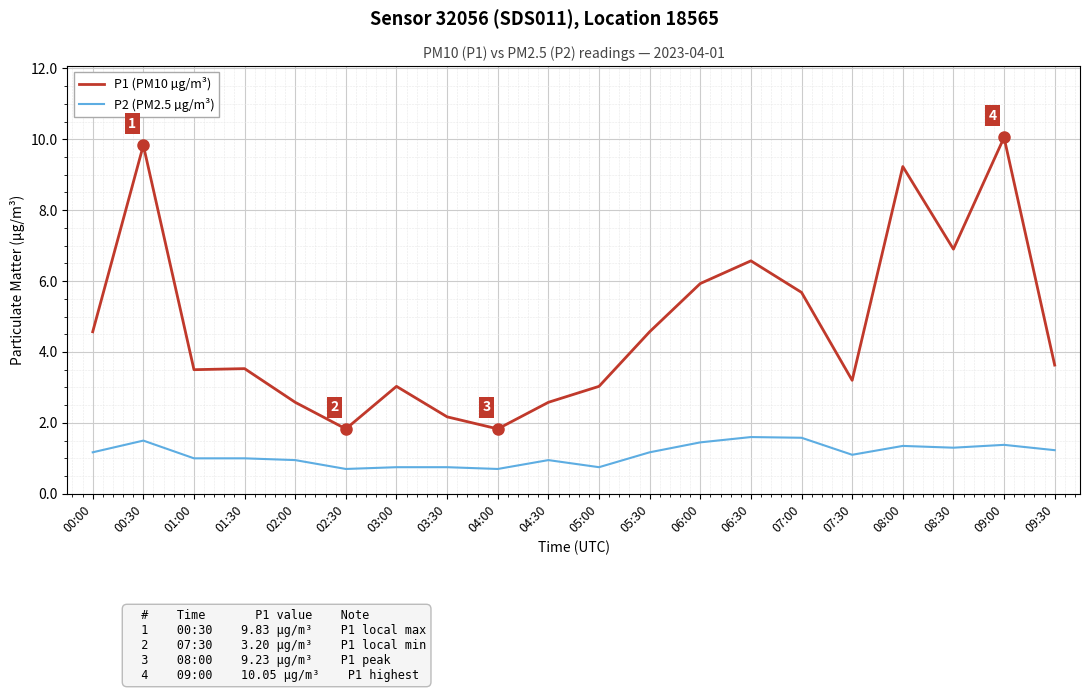

The value of P1 (PM10 µg/m³) at 05:00 is 3.0. True or false?

True